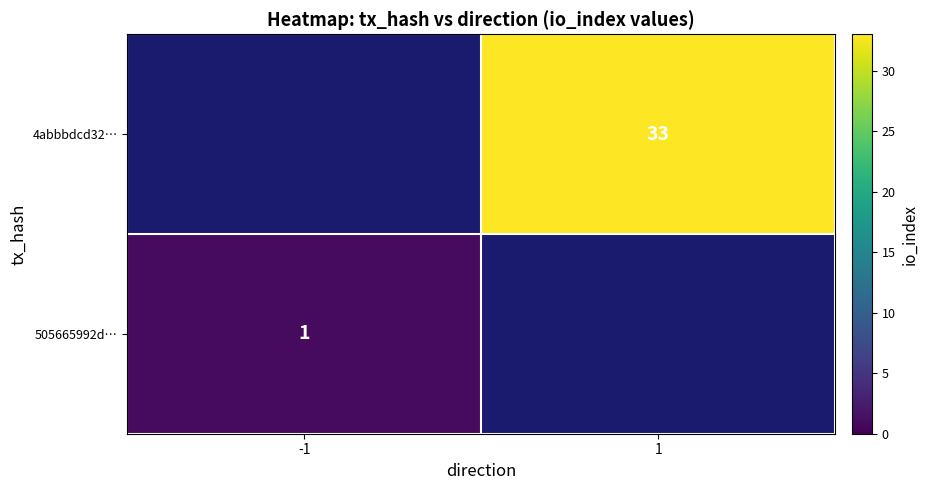

True or false: 4abbbdcd32… has a value of 11 at 1.

False